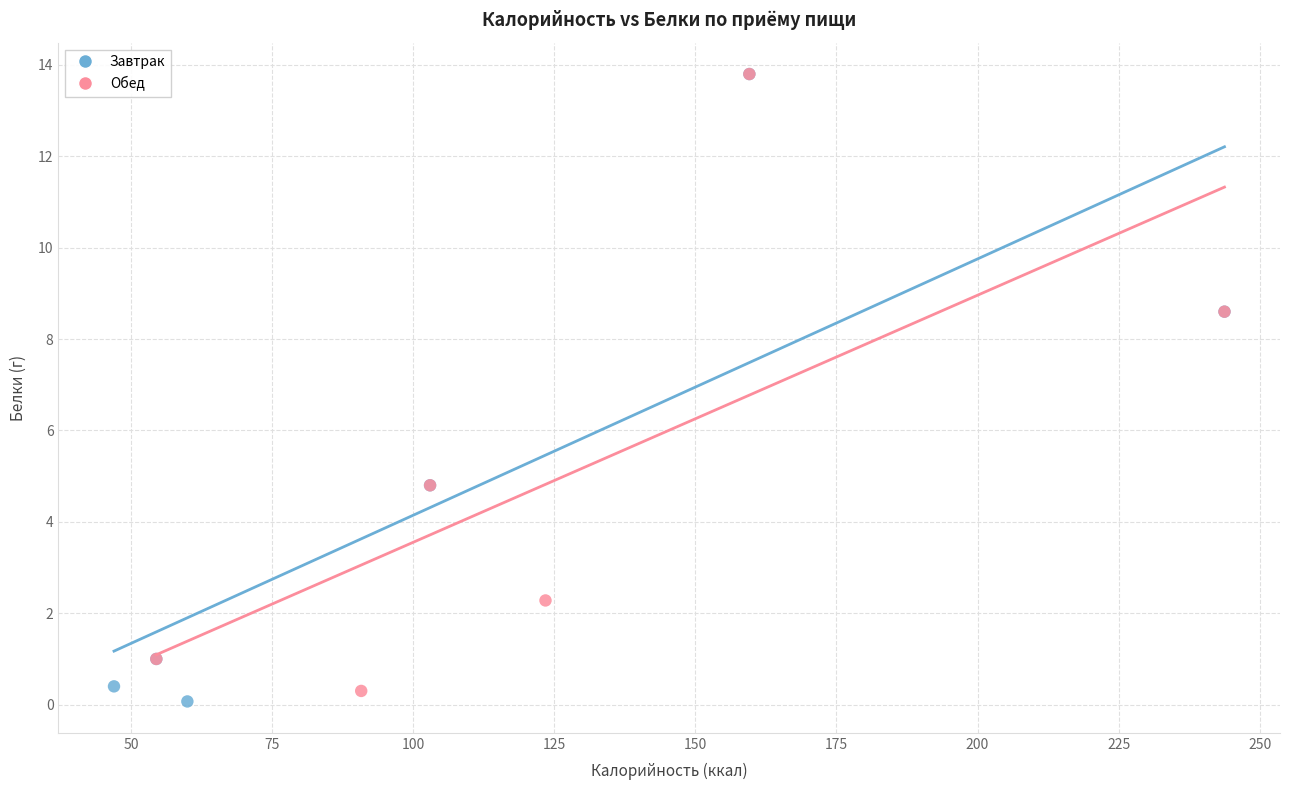

What are all the series names shown in the legend?

Завтрак, Обед